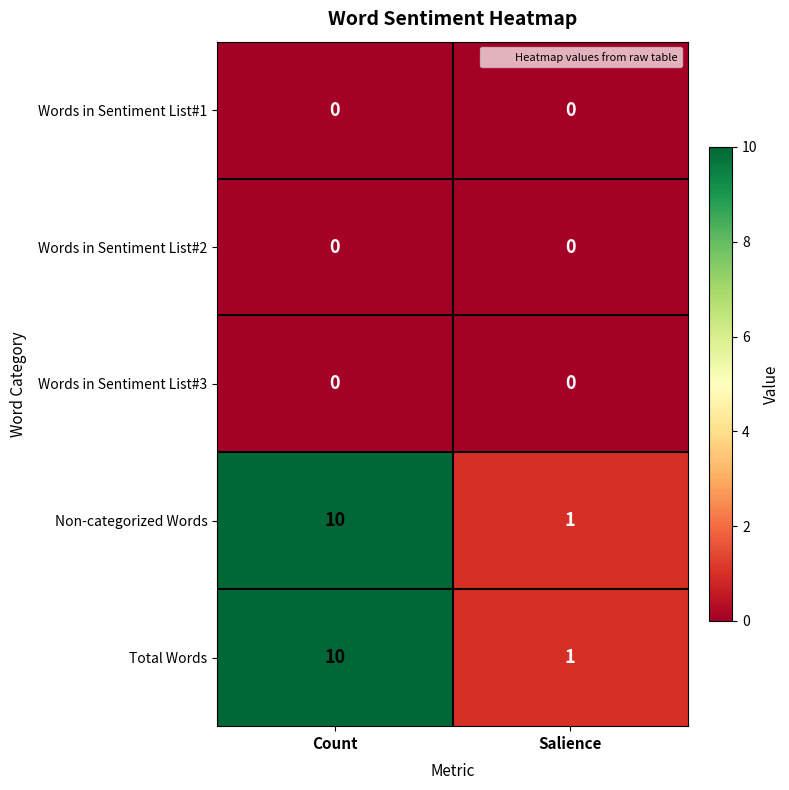

What is the approximate value of Non-categorized Words at Count?

10